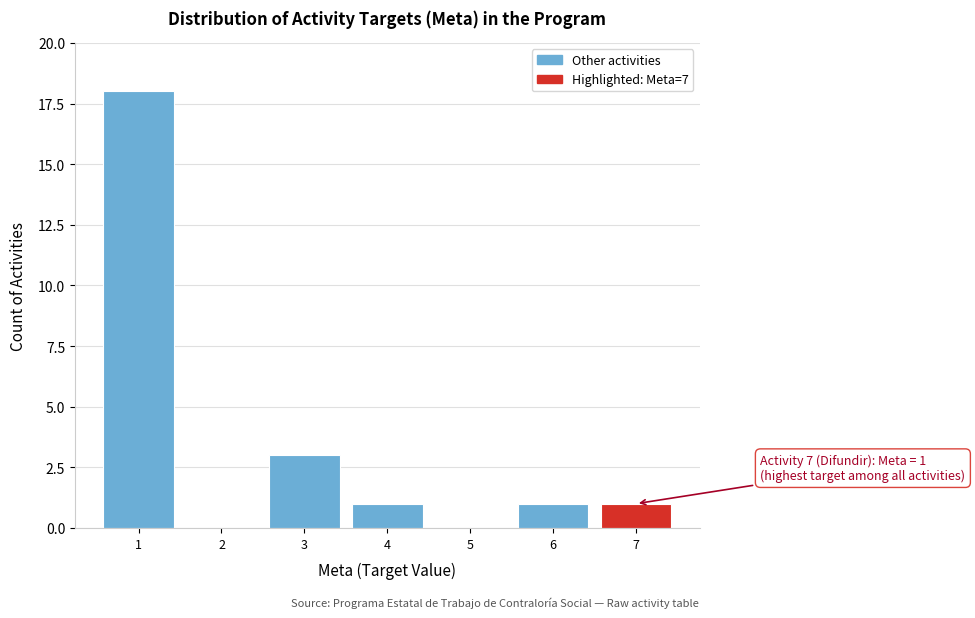

Reading left to right, what are all the values shown in this chart?

1=18	2=0	3=3	4=1	5=0	6=1	7=1